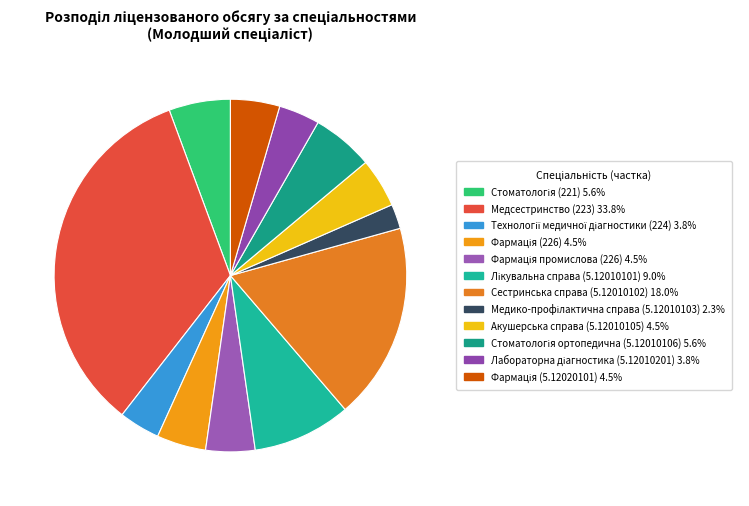

How many slices are in this pie chart?

12